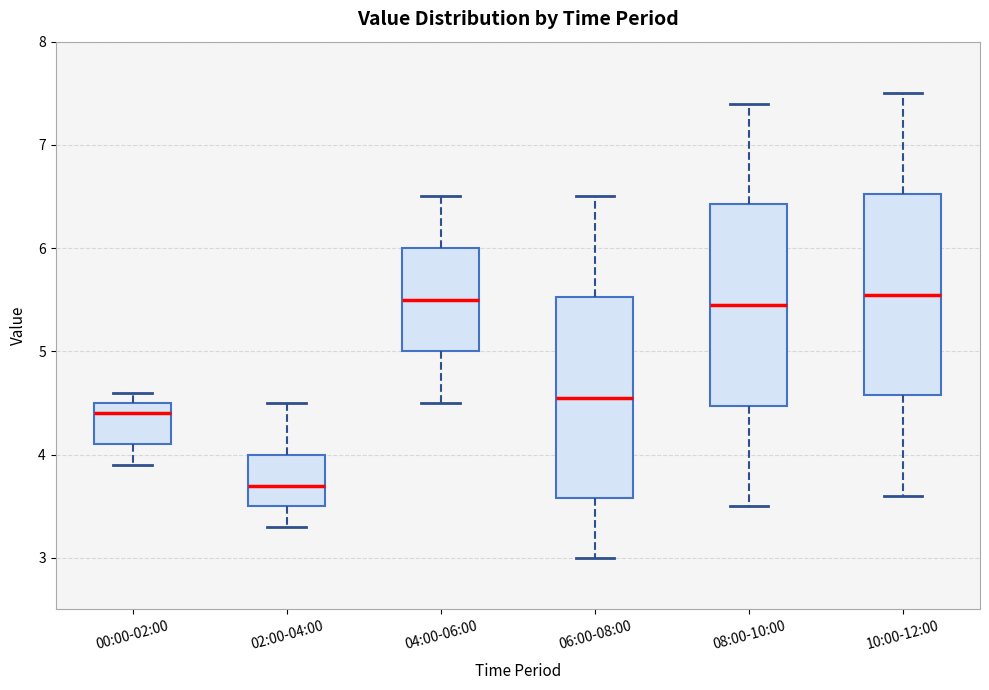

Reading left to right, transcribe this box plot: for each box, give where its median line is, the range the box spans, and where its two whiskers end, as read against the y-axis. The values are not printed on the chart, so give them approximately, as read against the axis.

00:00-02:00: median 4.4, box 4.1 to 4.5, whiskers 3.9 to 4.6
02:00-04:00: median 3.7, box 3.5 to 4.0, whiskers 3.3 to 4.5
04:00-06:00: median 5.5, box 5.0 to 6.0, whiskers 4.5 to 6.5
06:00-08:00: median 4.6, box 3.6 to 5.5, whiskers 3.0 to 6.5
08:00-10:00: median 5.5, box 4.5 to 6.4, whiskers 3.5 to 7.4
10:00-12:00: median 5.6, box 4.6 to 6.5, whiskers 3.6 to 7.5